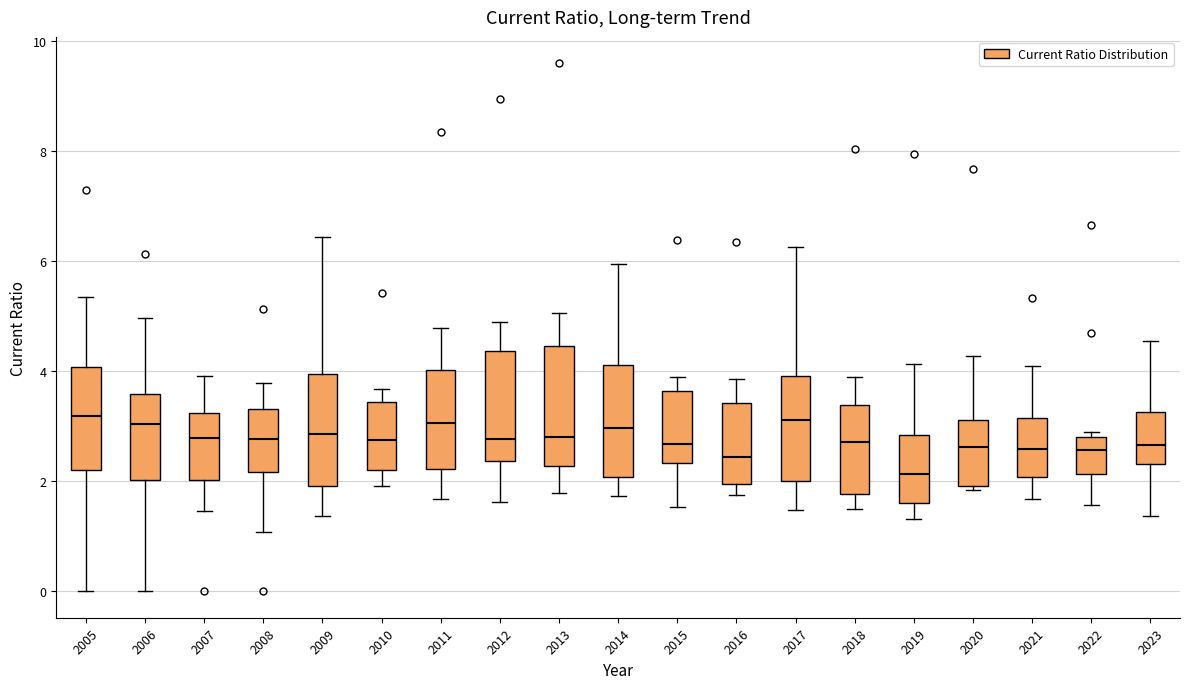

Reading left to right, read every box against the y-axis: the position of its median line, the range the box covers, and the ends of its whiskers. The values are not printed on the chart, so give them approximately, as read against the axis.

2005: median 3.2, box 2.2 to 4.0, whiskers 0.0 to 5.4
2006: median 3.0, box 2.0 to 3.6, whiskers 0.0 to 5.0
2007: median 2.8, box 2.0 to 3.2, whiskers 1.4 to 4.0
2008: median 2.8, box 2.2 to 3.4, whiskers 1.0 to 3.8
2009: median 2.8, box 2.0 to 4.0, whiskers 1.4 to 6.4
2010: median 2.8, box 2.2 to 3.4, whiskers 2.0 to 3.6
2011: median 3.0, box 2.2 to 4.0, whiskers 1.6 to 4.8
2012: median 2.8, box 2.4 to 4.4, whiskers 1.6 to 4.8
2013: median 2.8, box 2.2 to 4.4, whiskers 1.8 to 5.0
2014: median 3.0, box 2.0 to 4.2, whiskers 1.8 to 6.0
2015: median 2.6, box 2.4 to 3.6, whiskers 1.6 to 4.0
2016: median 2.4, box 2.0 to 3.4, whiskers 1.8 to 3.8
2017: median 3.2, box 2.0 to 4.0, whiskers 1.4 to 6.2
2018: median 2.8, box 1.8 to 3.4, whiskers 1.6 to 4.0
2019: median 2.2, box 1.6 to 2.8, whiskers 1.4 to 4.2
2020: median 2.6, box 2.0 to 3.2, whiskers 1.8 to 4.2
2021: median 2.6, box 2.0 to 3.2, whiskers 1.6 to 4.0
2022: median 2.6, box 2.2 to 2.8, whiskers 1.6 to 2.8 (just above the box's upper edge)
2023: median 2.6, box 2.4 to 3.2, whiskers 1.4 to 4.6